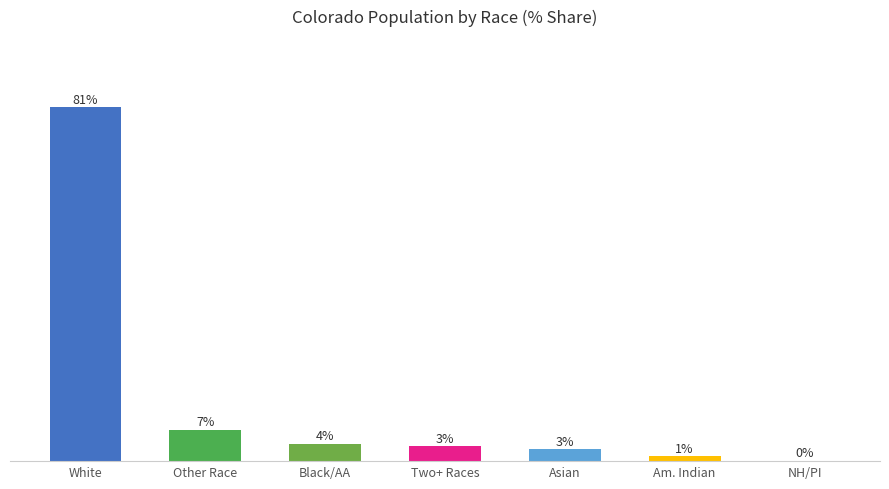

Are the bars horizontal?

No